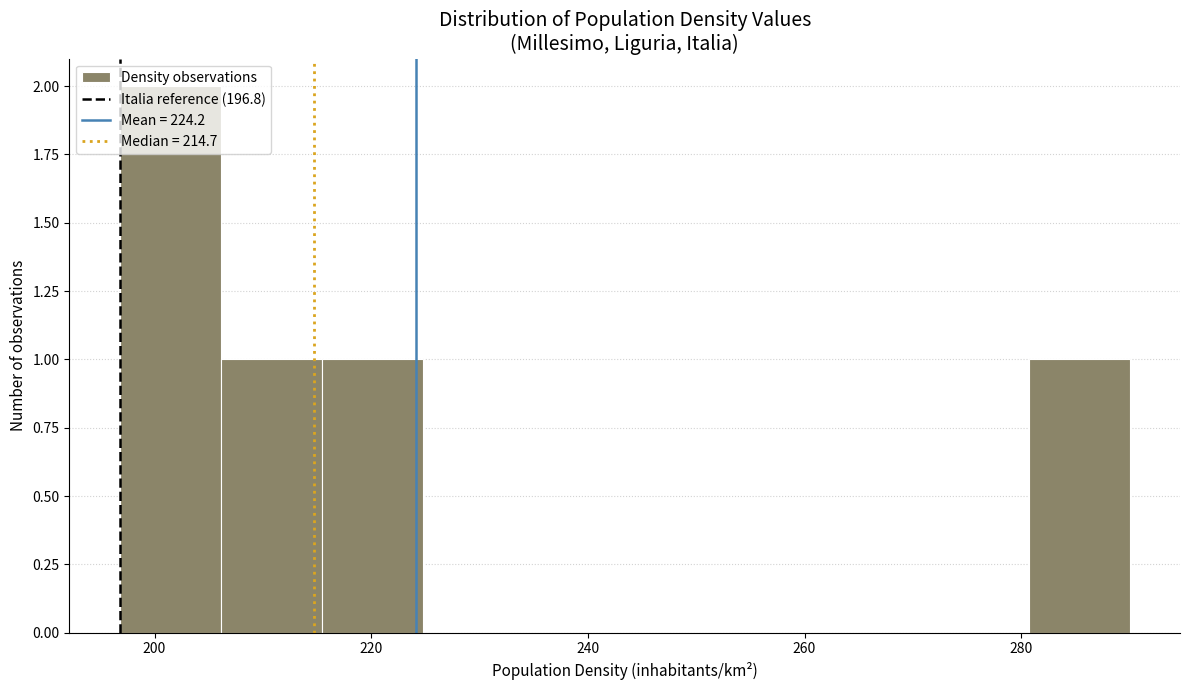

Reading left to right, transcribe this chart: for each bar, give the range it covers on the x-axis and its height. Neither the bar edges nor the heights are printed on the chart, so give them approximately, as read against the axes.

196 to 206: 2
206 to 216: 1
216 to 224: 1
224 to 234: 0
234 to 244: 0
244 to 252: 0
252 to 262: 0
262 to 272: 0
272 to 280: 0
280 to 290: 1